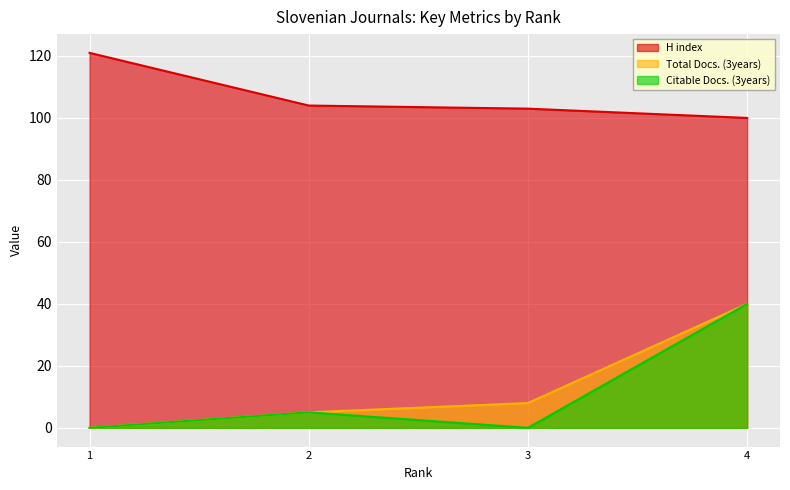

True or false: H index and Total Docs. (3years) cross at least once.

False